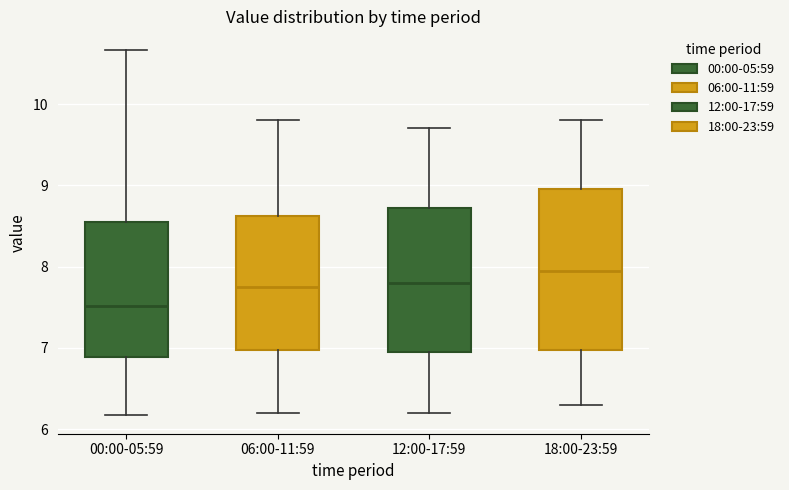

Which box's median line is the highest?

18:00-23:59